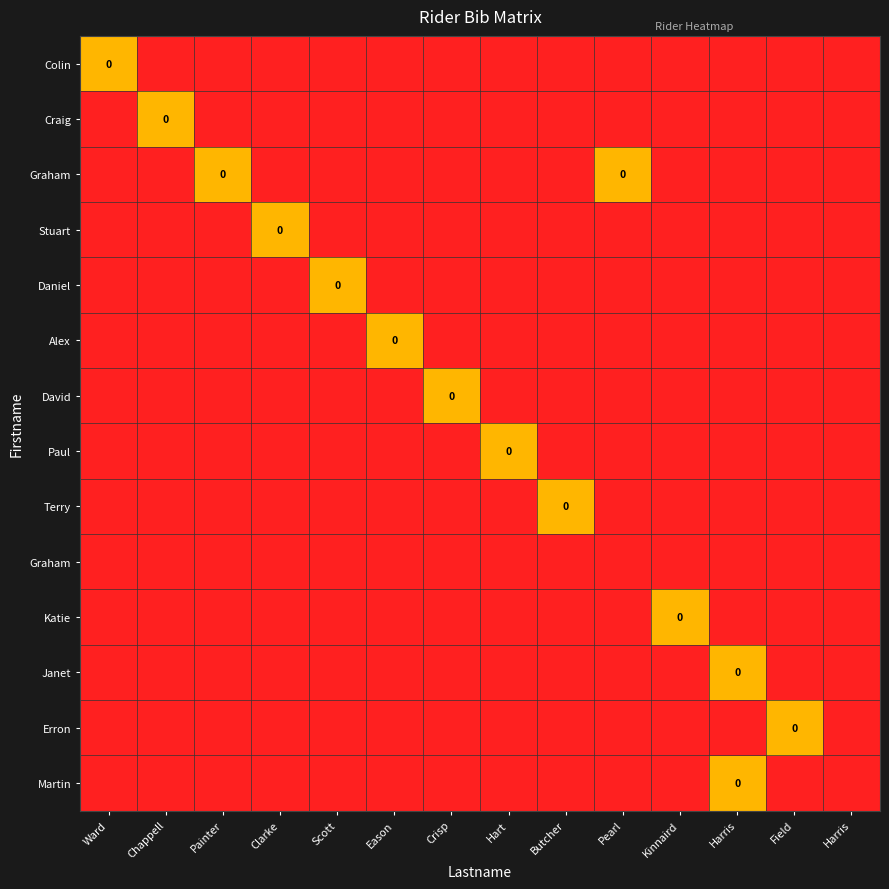

Which has a higher value, Painter or Eason?

Painter